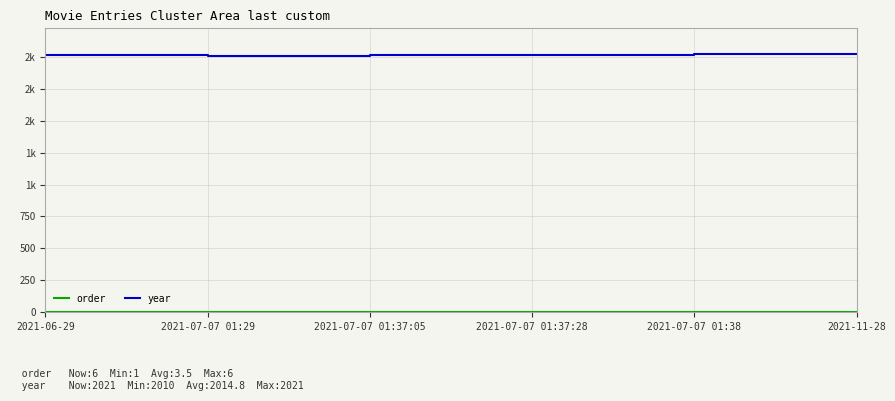

How many lines are shown in the chart?

2